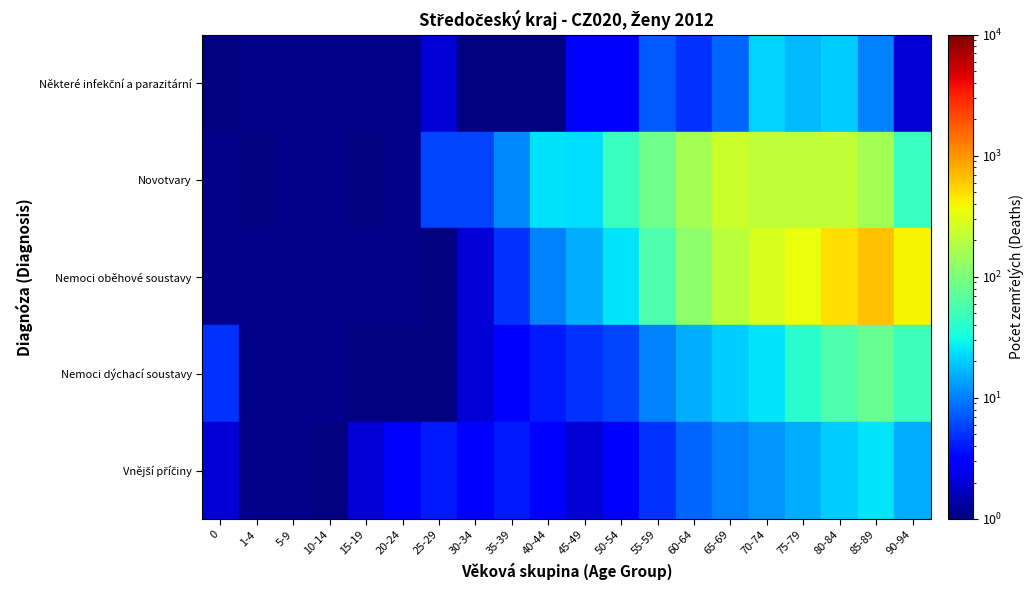

List the labels in order of Nemoci dýchací soustavy value, smallest first.

0, 1-4, 5-9, 10-14, 15-19, 20-24, 25-29, 30-34, 35-39, 40-44, 45-49, 50-54, 55-59, 60-64, 65-69, 70-74, 75-79, 90-94, 80-84, 85-89